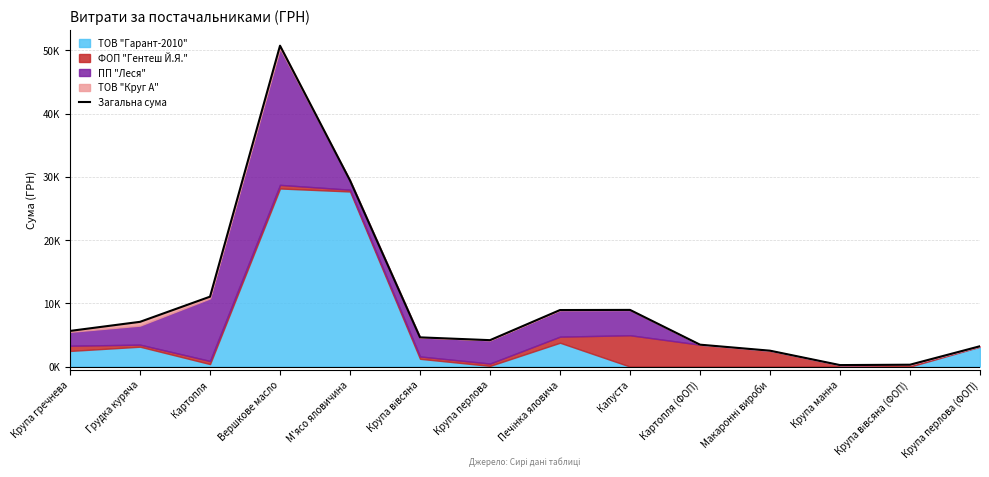

What is the difference between the maximum and second lowest values?

50437.1